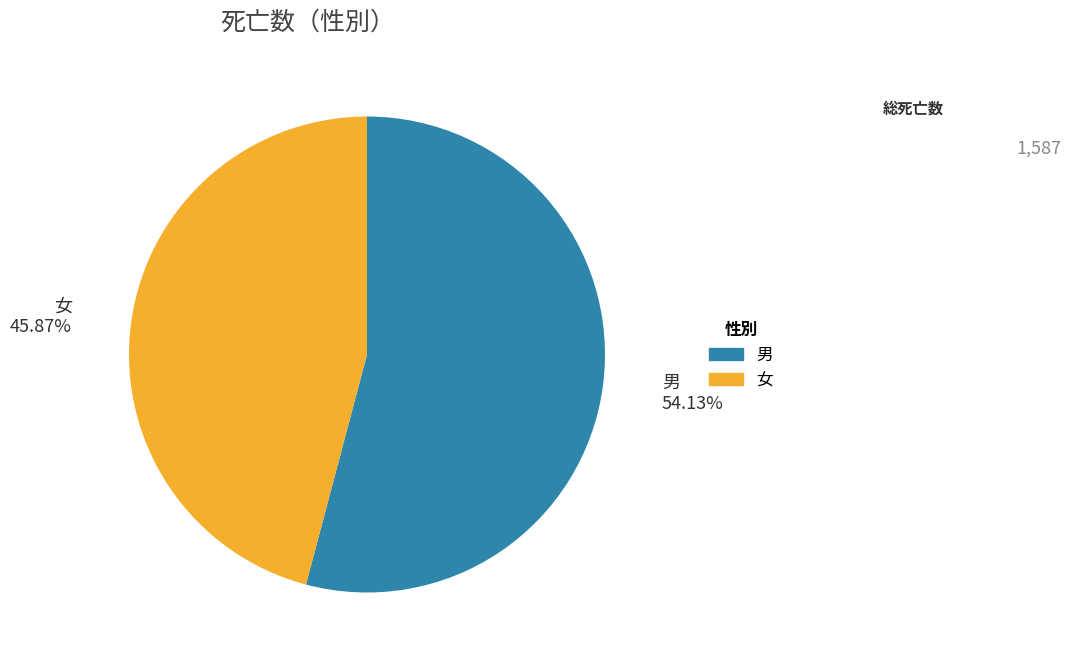

To the nearest percent, what is the combined percentage of 女 and 男?

100%